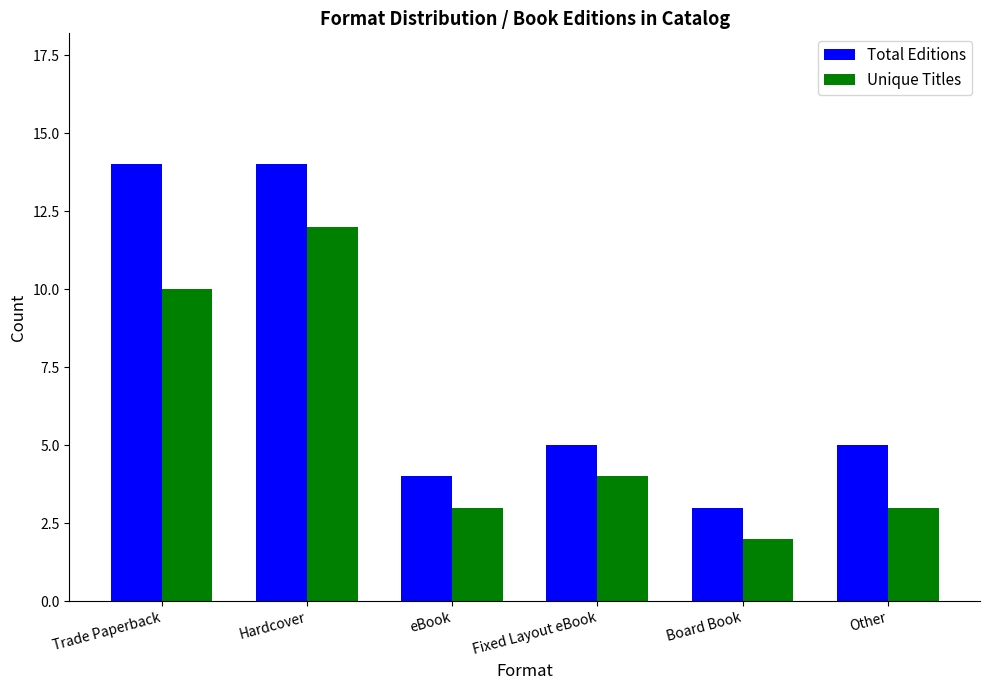

Which series changed the most between eBook and Other?

Total Editions